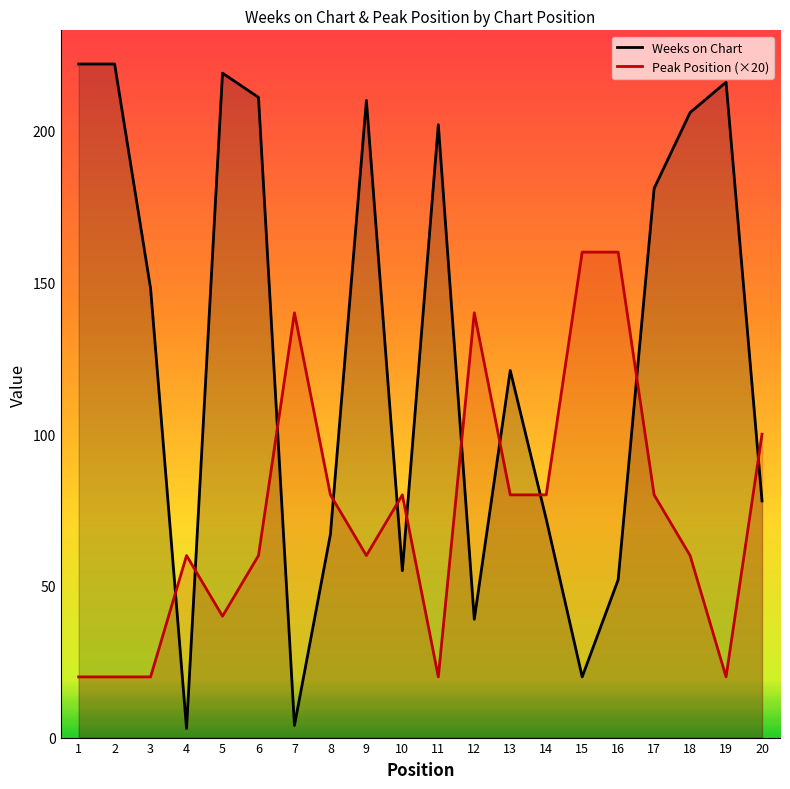

What is the difference between the highest and lowest values at 17?

101